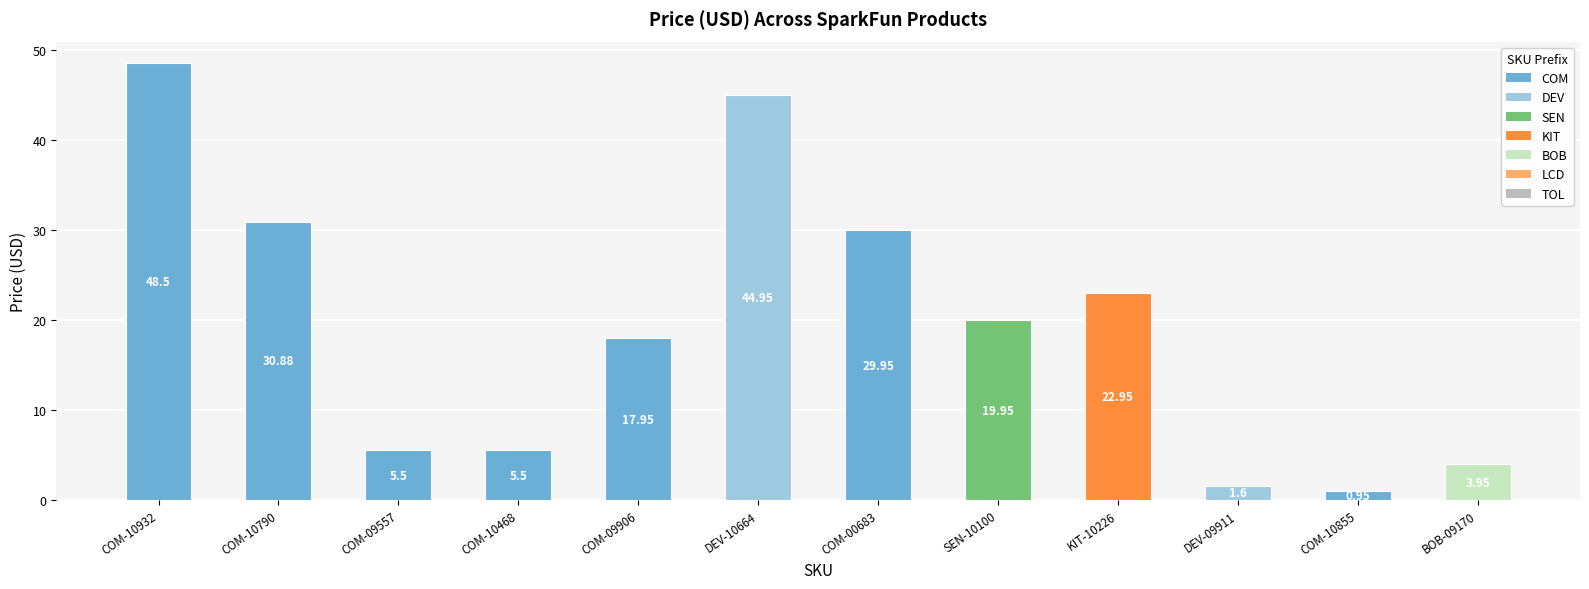

Does the chart contain stacked bars?

No